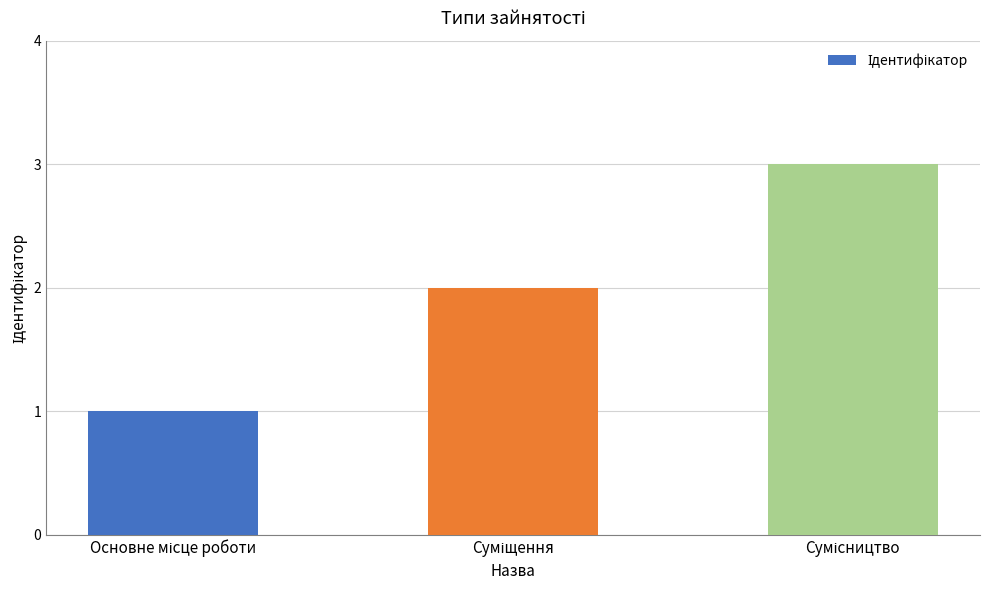

Does the chart contain any negative values?

No